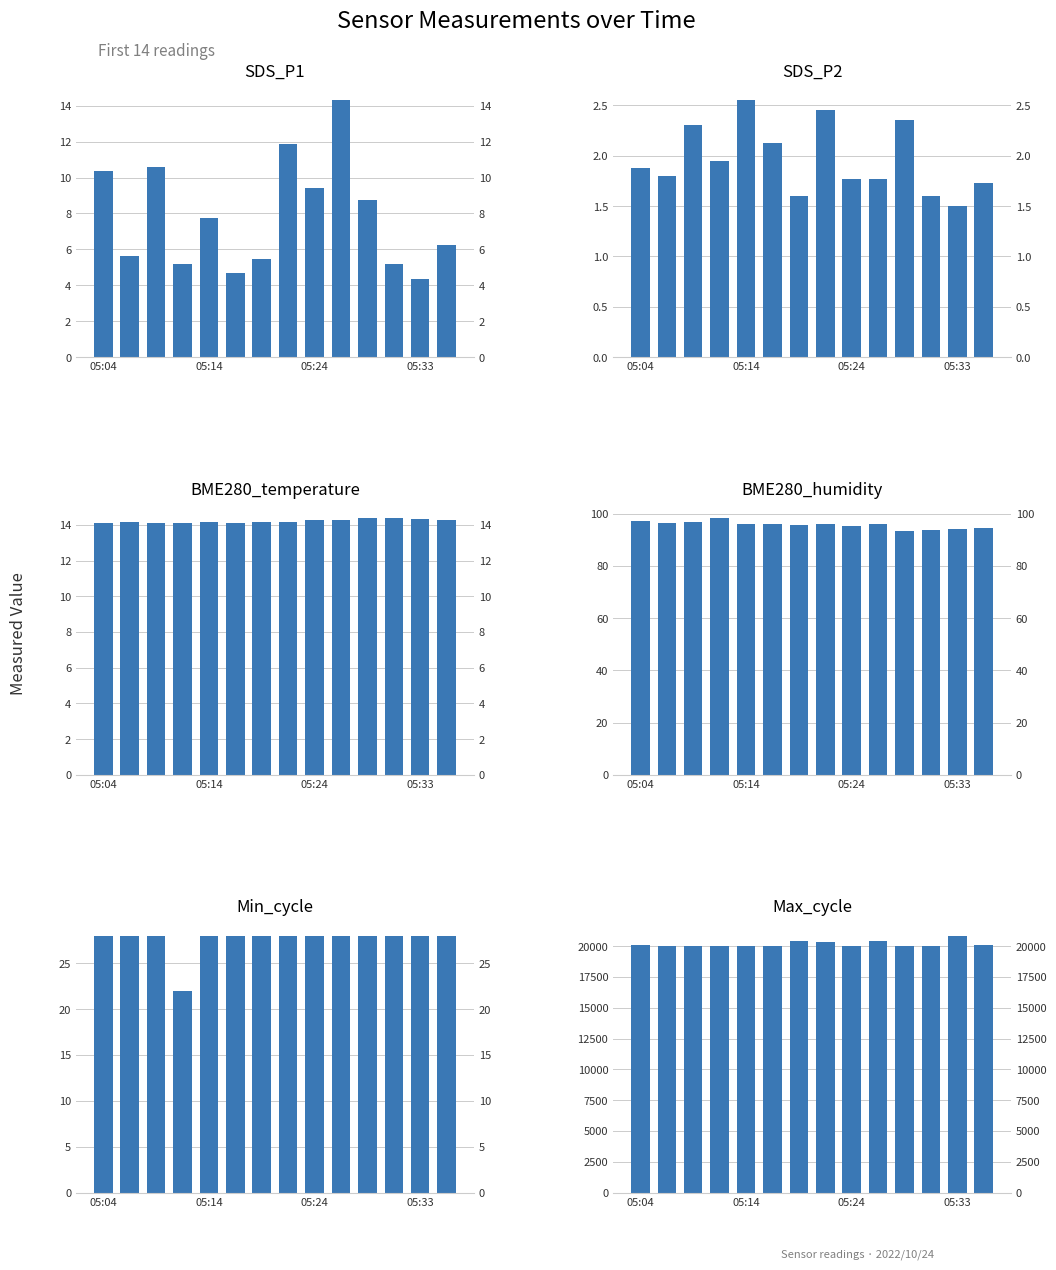

Is the value of SDS_P1 at 12 greater than the value of Min_cycle at 05:14?

No